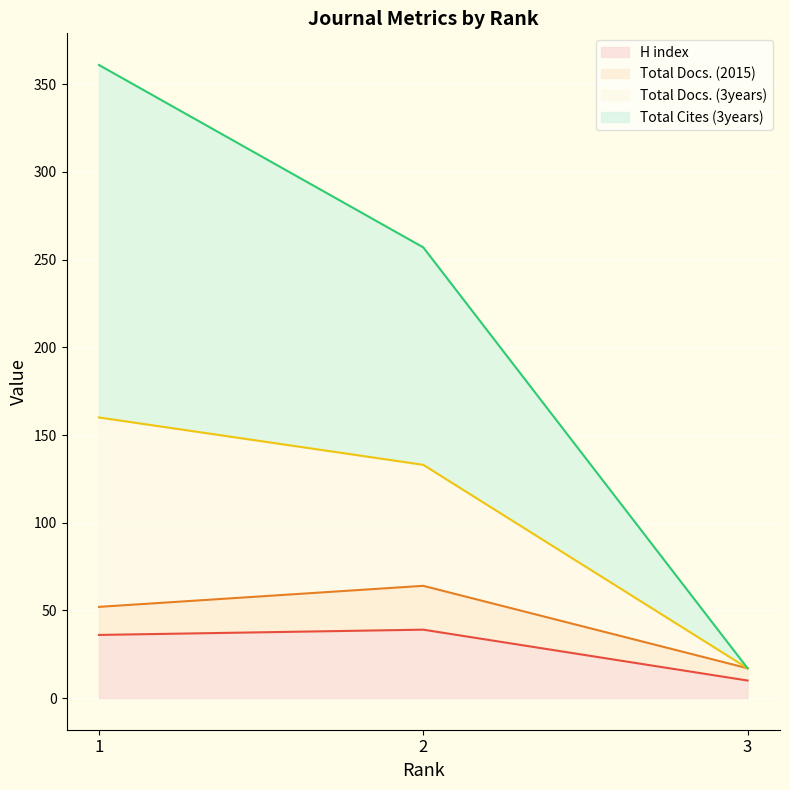

What is the highest value of the H index series?

39